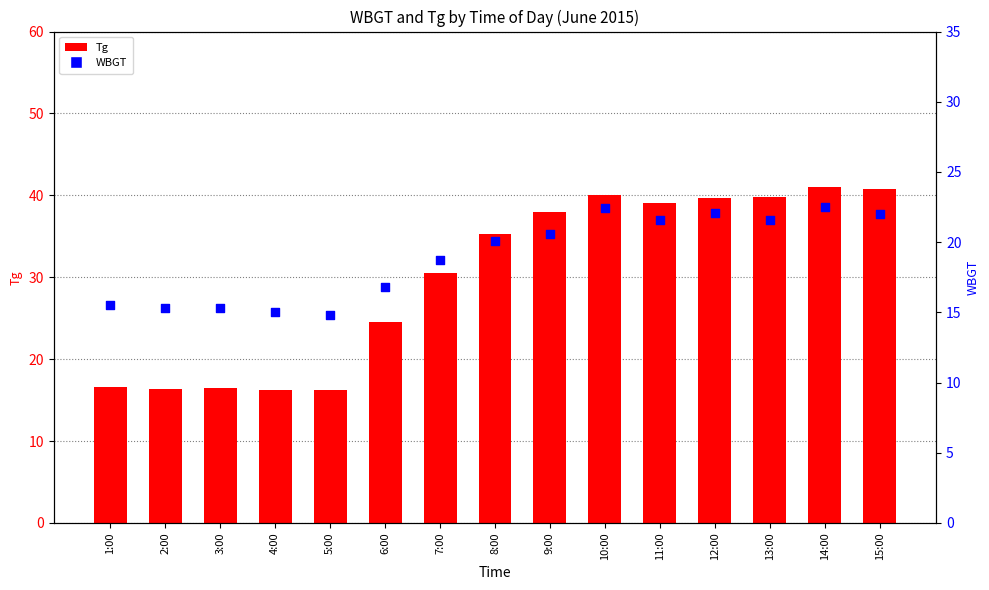

Which series has the largest total across all categories?

Tg